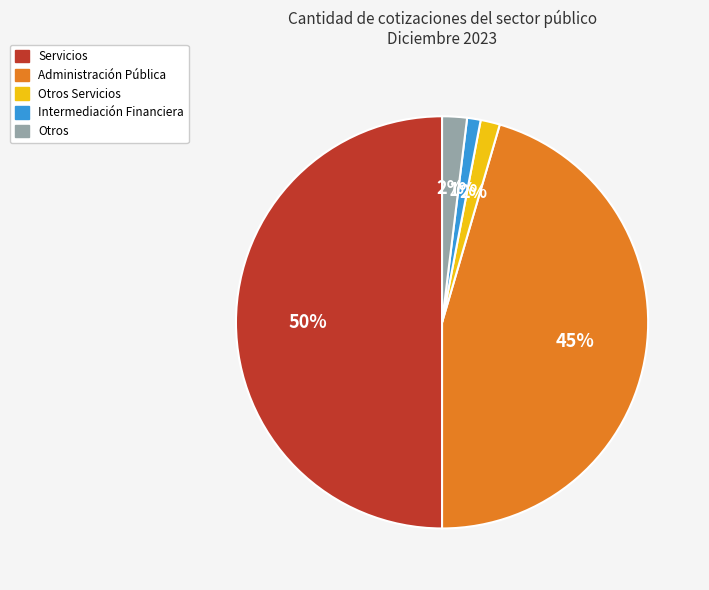

The Servicios slice represents 50% of the pie. True or false?

True